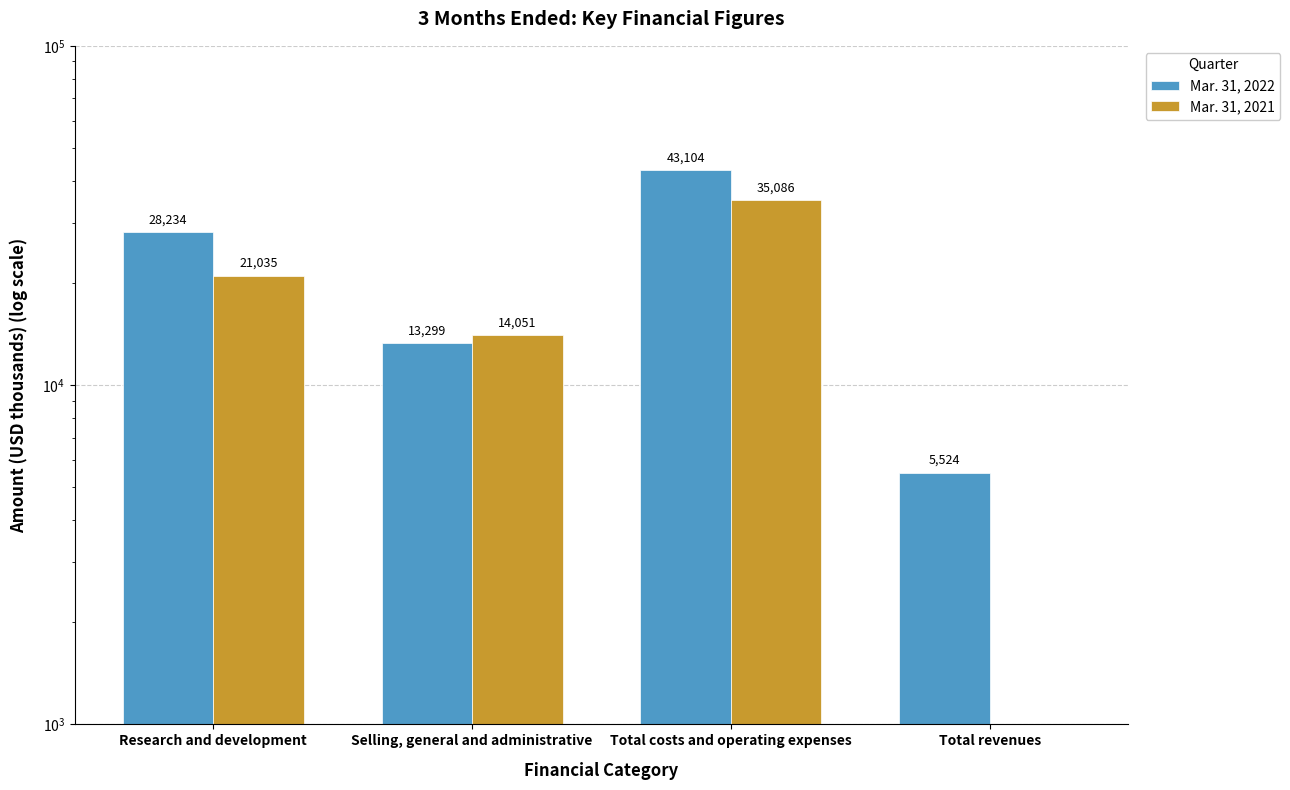

Is the value of Mar. 31, 2021 at Selling, general and administrative greater than the value of Mar. 31, 2022 at Total costs and operating expenses?

No